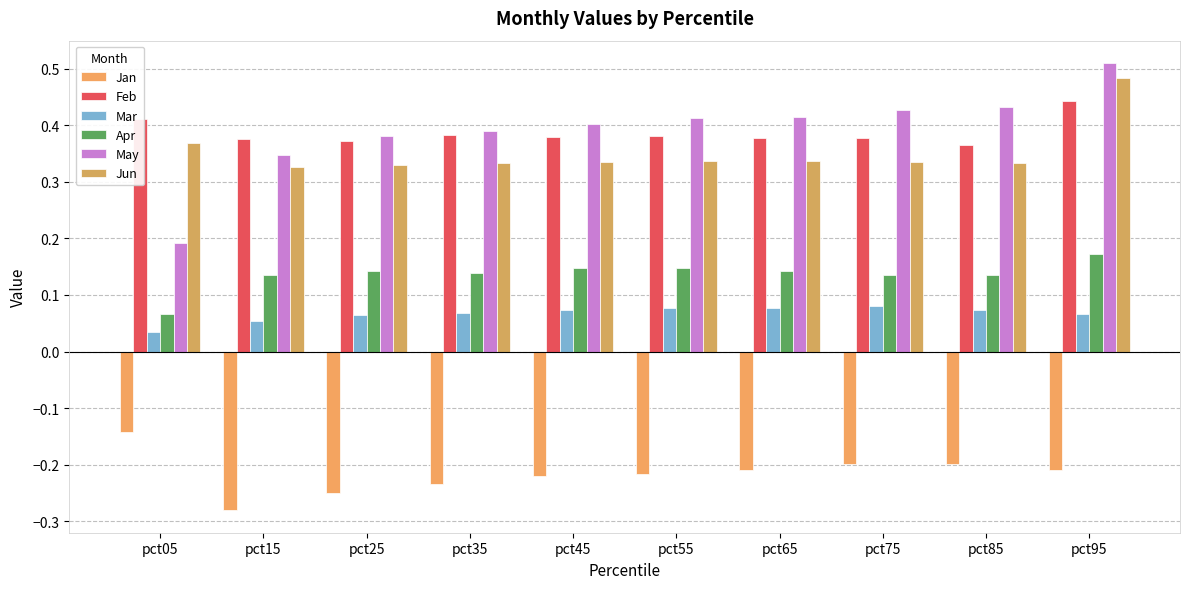

Rank the series by their maximum value, from highest to lowest.

May, Jun, Feb, Apr, Mar, Jan